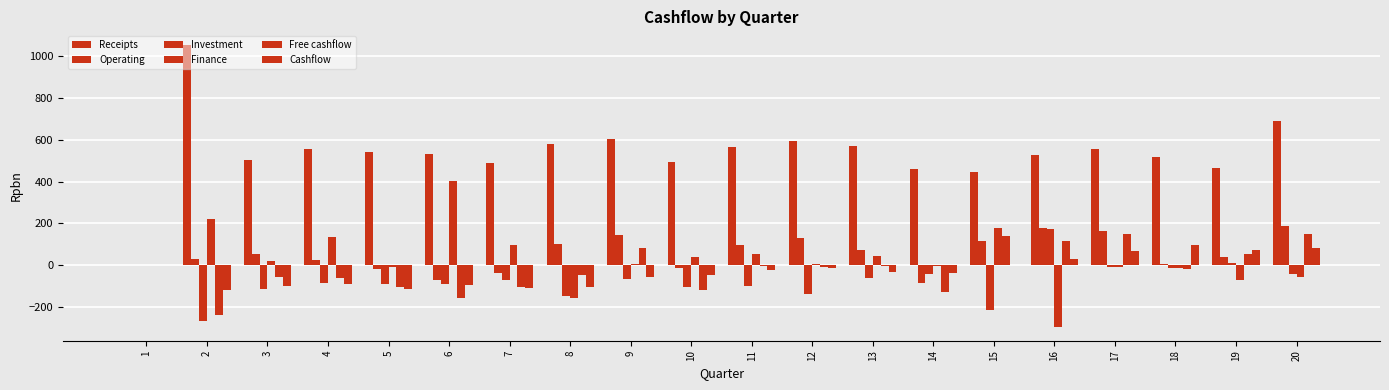

What is the difference between the maximum and minimum values in the Free cashflow series?

385.5